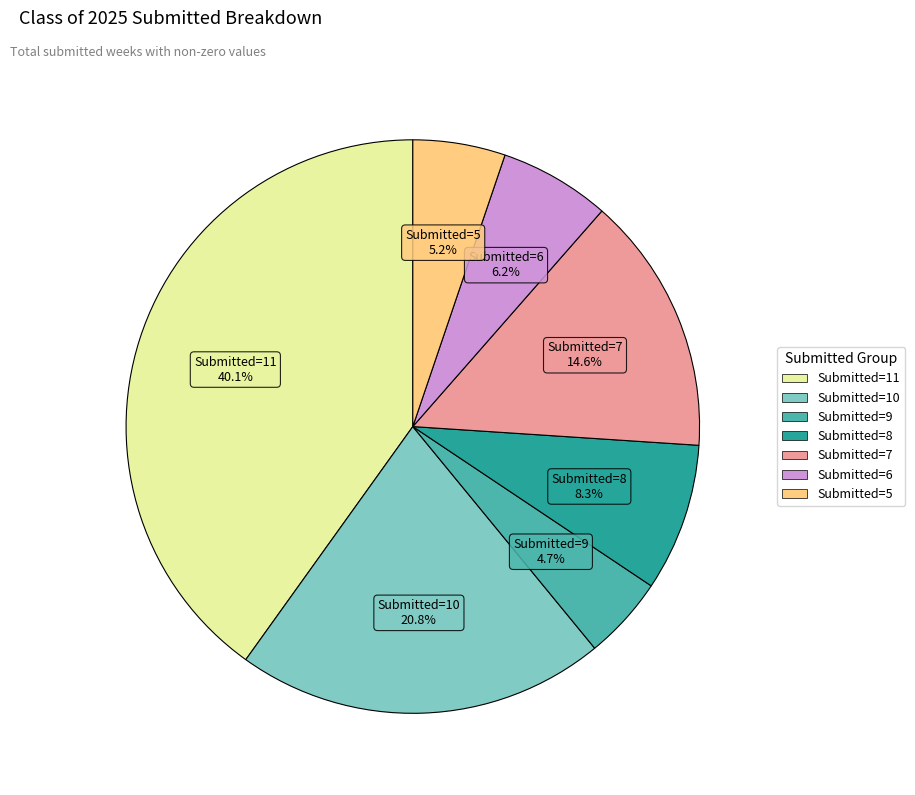

Does any single category account for the majority?

No